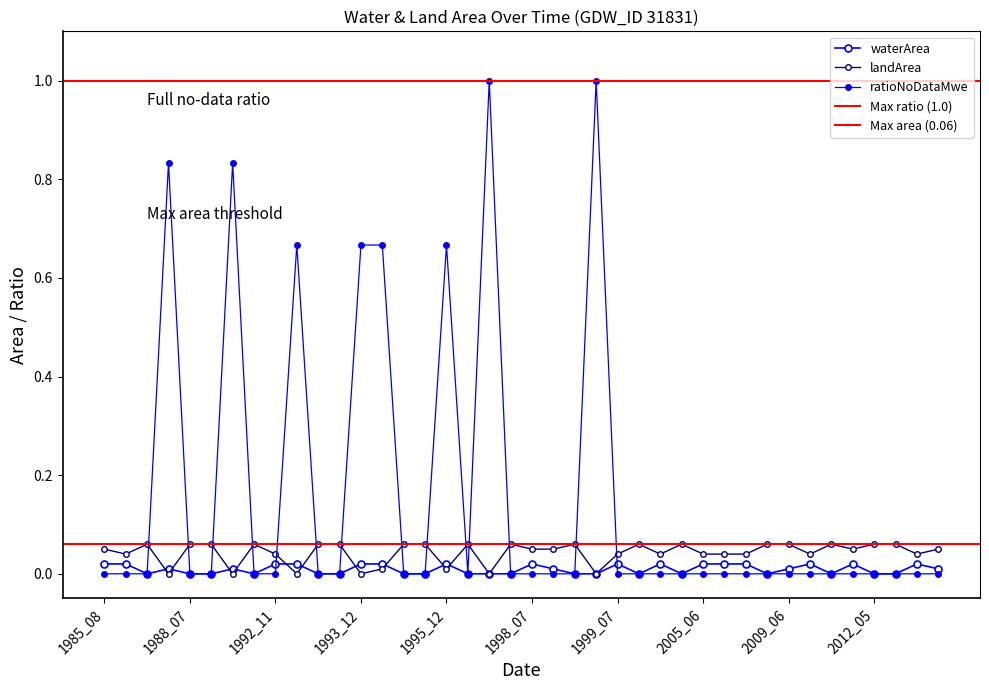

What is the difference between the maximum and minimum values in the landArea series?

0.1